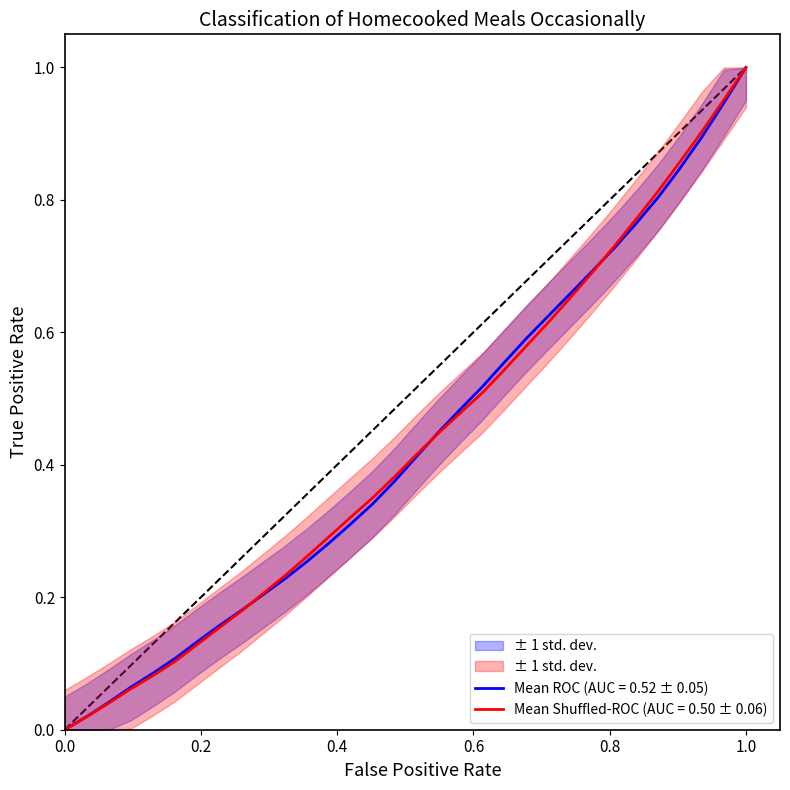

Reading right to left, extract all data points from this chart.

x: 1.0	0.9	0.9	0.8	0.8	0.8	0.7	0.7	0.7	0.6	0.6	0.6	0.5	0.5	0.4	0.4	0.4	0.3	0.3	0.3	0.3	0.2	0.2	0.2	0.2	0.1	0.1	0.1	0.1	0.0	0.0	0.0
y: 1.0	1.0	0.9	0.9	0.8	0.8	0.7	0.7	0.7	0.6	0.6	0.5	0.5	0.5	0.4	0.4	0.4	0.4	0.3	0.3	0.3	0.2	0.2	0.2	0.2	0.1	0.1	0.1	0.1	0.0	0.0	0.0